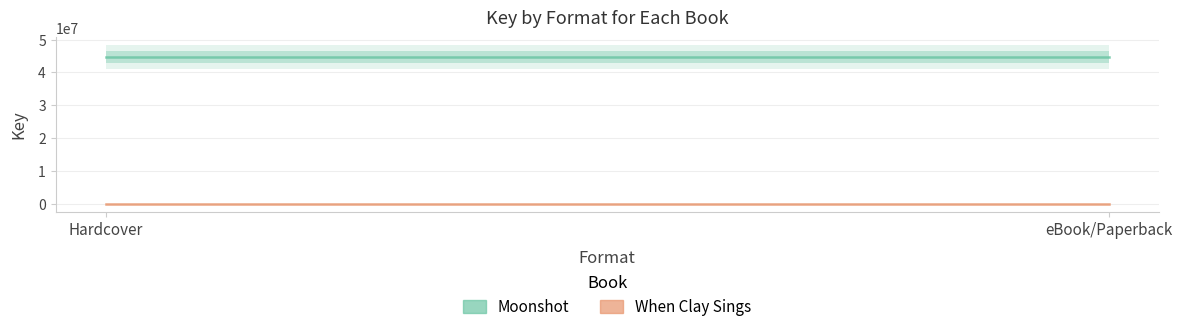

Which series has the largest total across all categories?

Moonshot